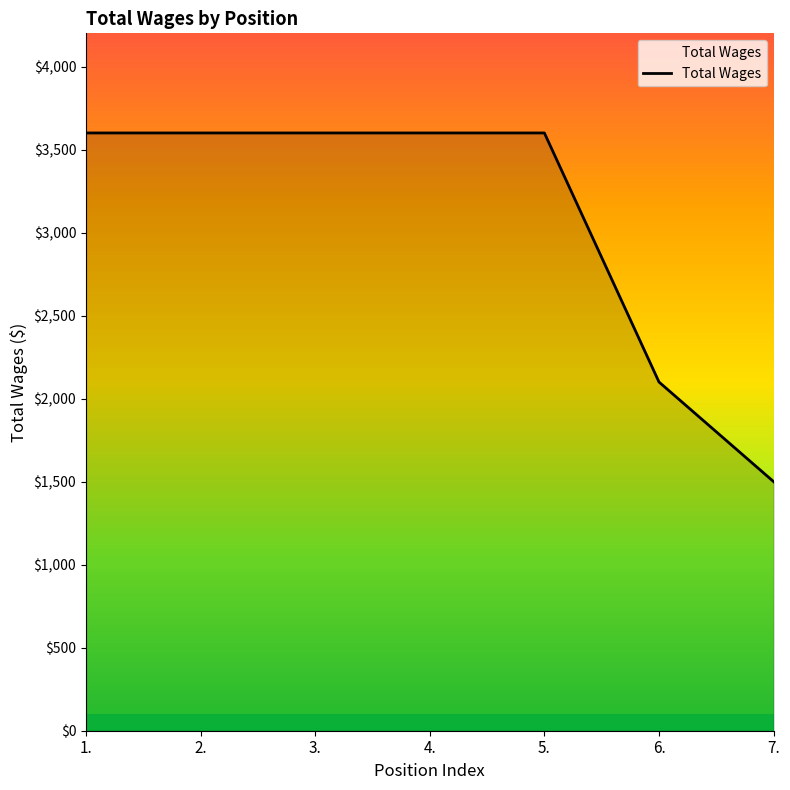

What is the difference between the maximum and minimum values?

2100